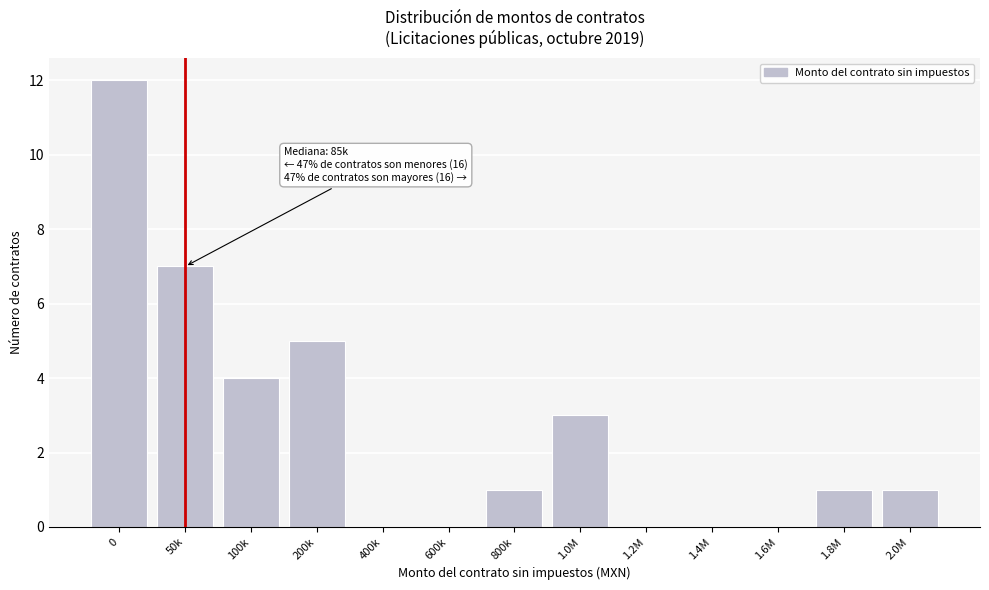

Reading left to right, extract all data points from this chart.

0=12	50k=7	100k=4	200k=5	400k=0	600k=0	800k=1	1.0M=3	1.2M=0	1.4M=0	1.6M=0	1.8M=1	2.0M=1